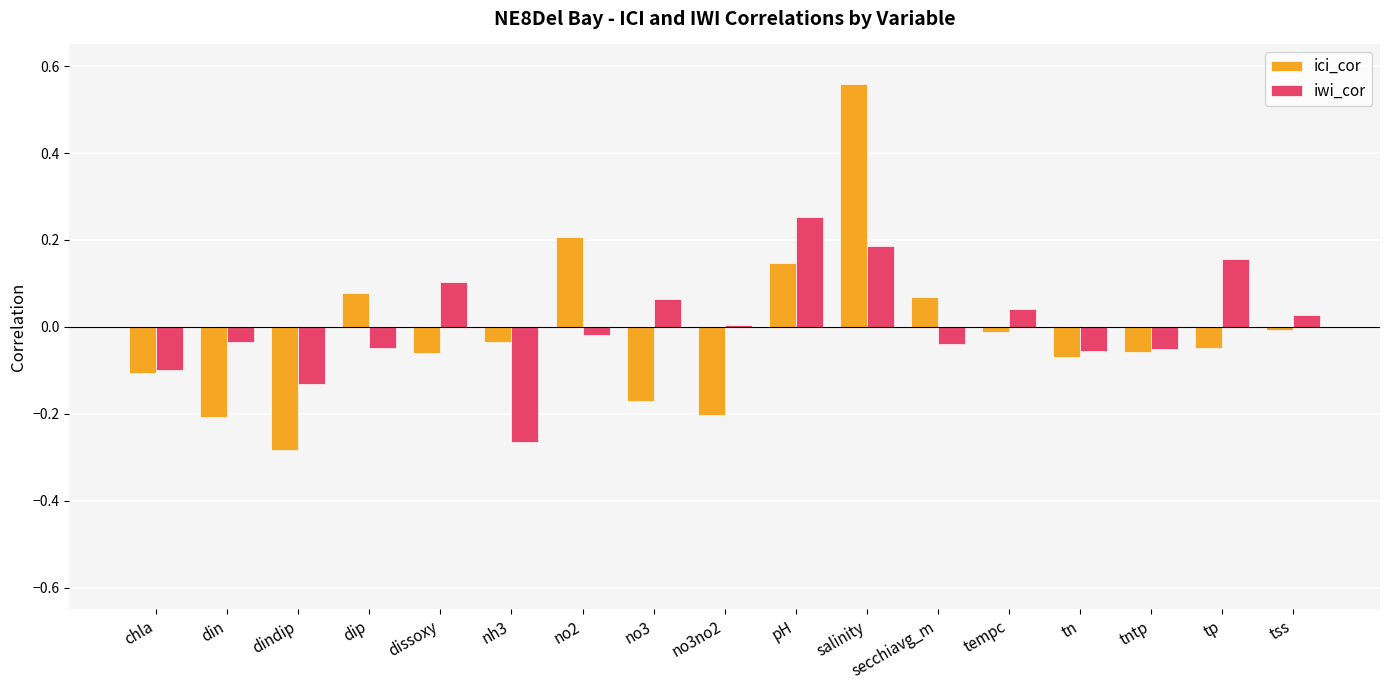

Are the bars grouped side by side (vs. stacked)?

Yes